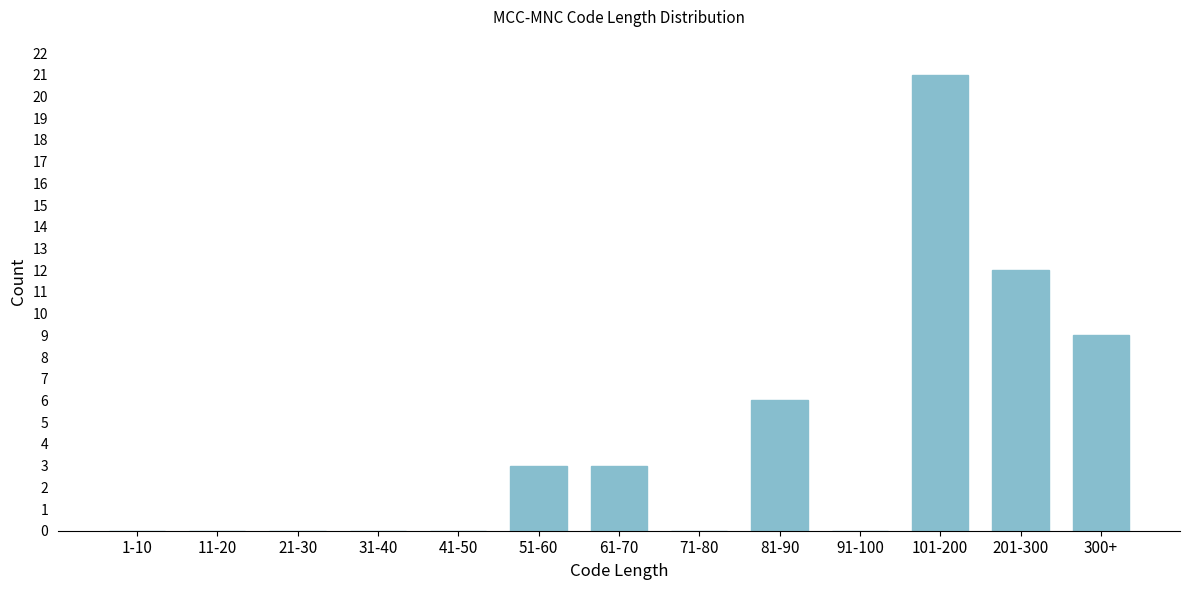

Reading left to right, list all the values displayed in this chart.

1-10=0	11-20=0	21-30=0	31-40=0	41-50=0	51-60=3	61-70=3	71-80=0	81-90=6	91-100=0	101-200=21	201-300=12	300+=9